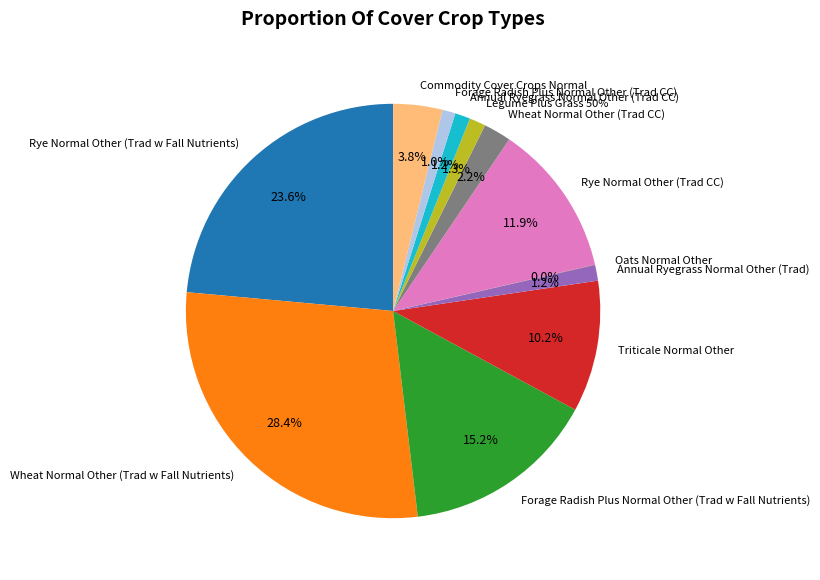

What is the ratio of the value at Wheat Normal Other (Trad w Fall Nutrients) to the value at Oats Normal Other?

835.5